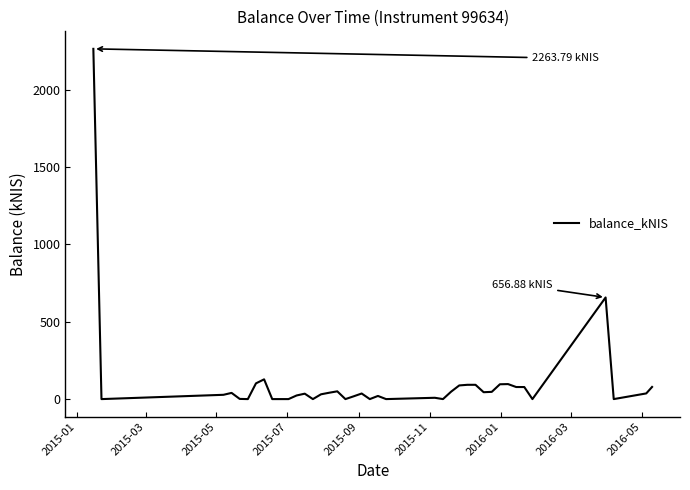

What is the difference between the maximum and minimum values?

2263.8